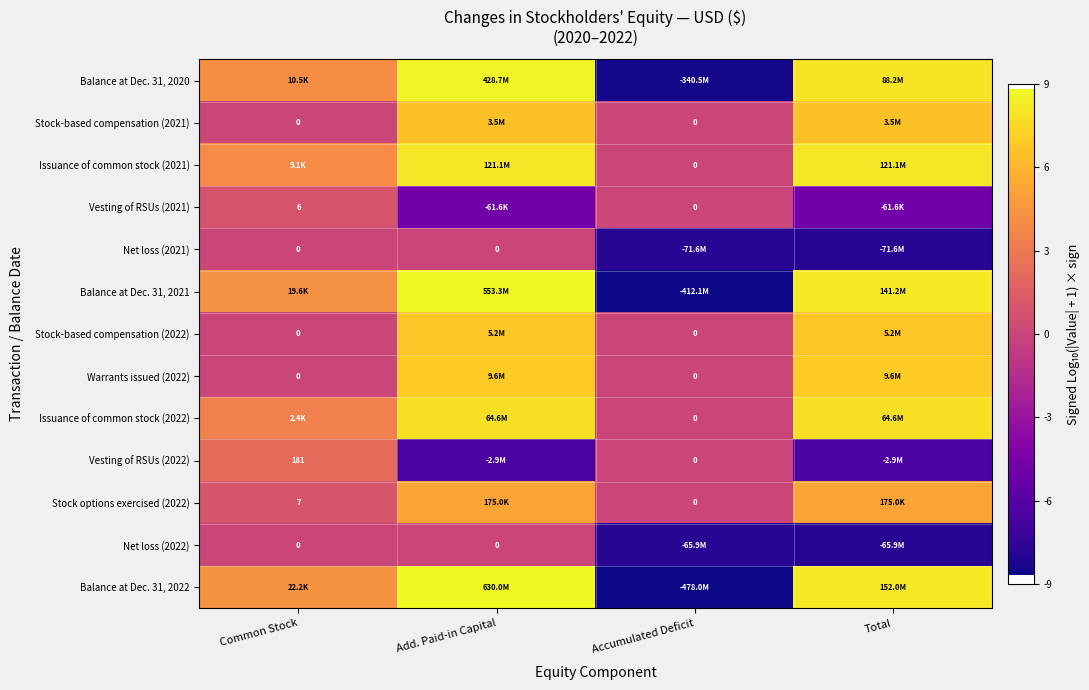

What is the maximum value for Balance at Dec. 31, 2020?

8.6